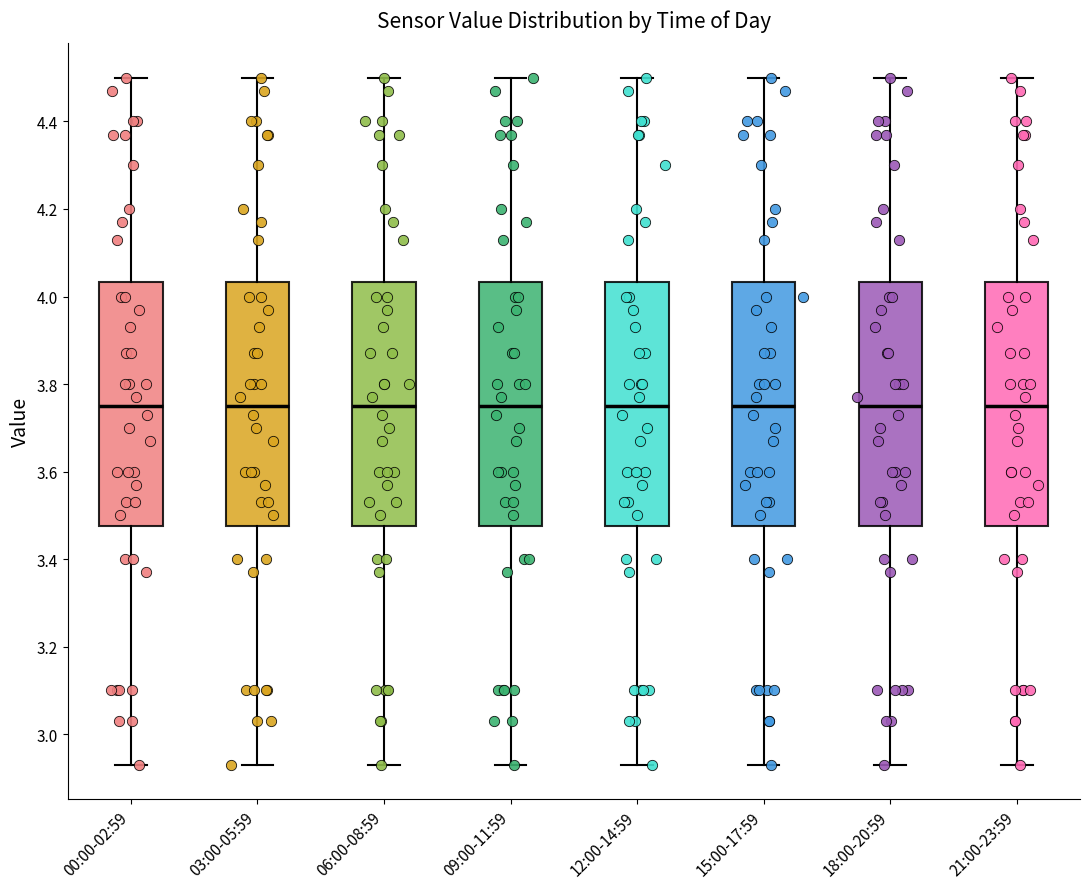

Reading left to right, transcribe this box plot: for each box, give where its median line is, the range the box spans, and where its two whiskers end, as read against the y-axis. The values are not printed on the chart, so give them approximately, as read against the axis.

00:00-02:59: median 3.76, box 3.48 to 4.04, whiskers 2.94 to 4.50
03:00-05:59: median 3.76, box 3.48 to 4.04, whiskers 2.94 to 4.50
06:00-08:59: median 3.76, box 3.48 to 4.04, whiskers 2.94 to 4.50
09:00-11:59: median 3.76, box 3.48 to 4.04, whiskers 2.94 to 4.50
12:00-14:59: median 3.76, box 3.48 to 4.04, whiskers 2.94 to 4.50
15:00-17:59: median 3.76, box 3.48 to 4.04, whiskers 2.94 to 4.50
18:00-20:59: median 3.76, box 3.48 to 4.04, whiskers 2.94 to 4.50
21:00-23:59: median 3.76, box 3.48 to 4.04, whiskers 2.94 to 4.50